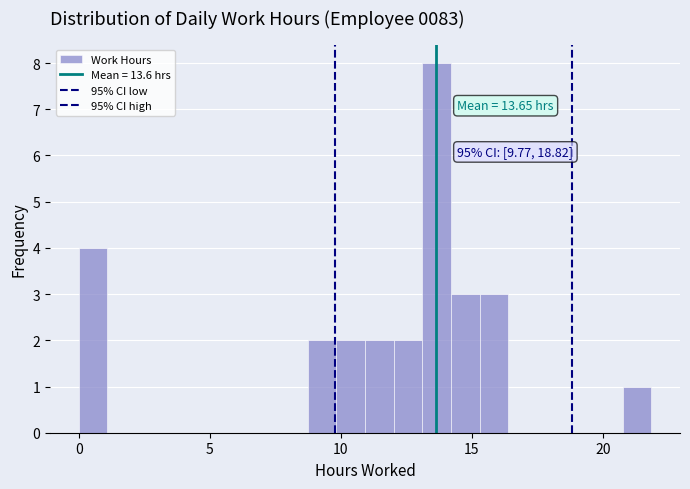

Around what value on the x-axis is the tallest bar? Give the approximate position of its centre, as read against the axis.

13.5